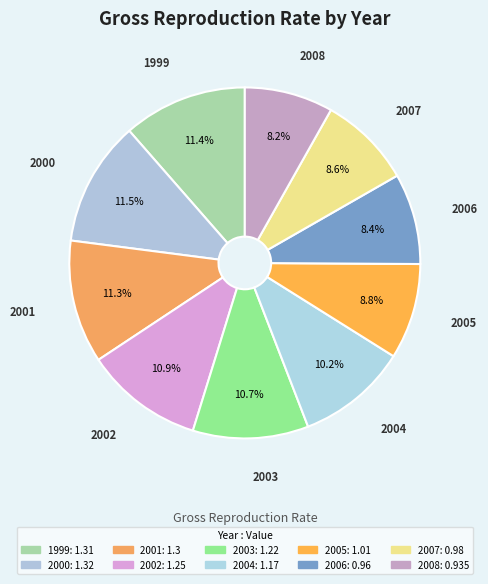

What portion of the pie excludes 2004?

89.8%